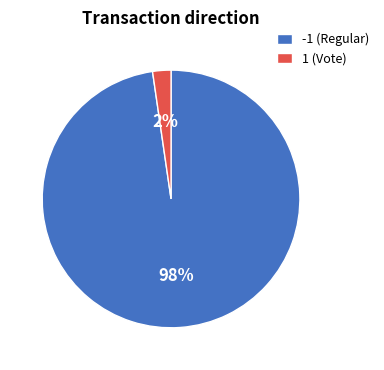

To the nearest percent, what is the combined percentage of 1 and -1?

100%